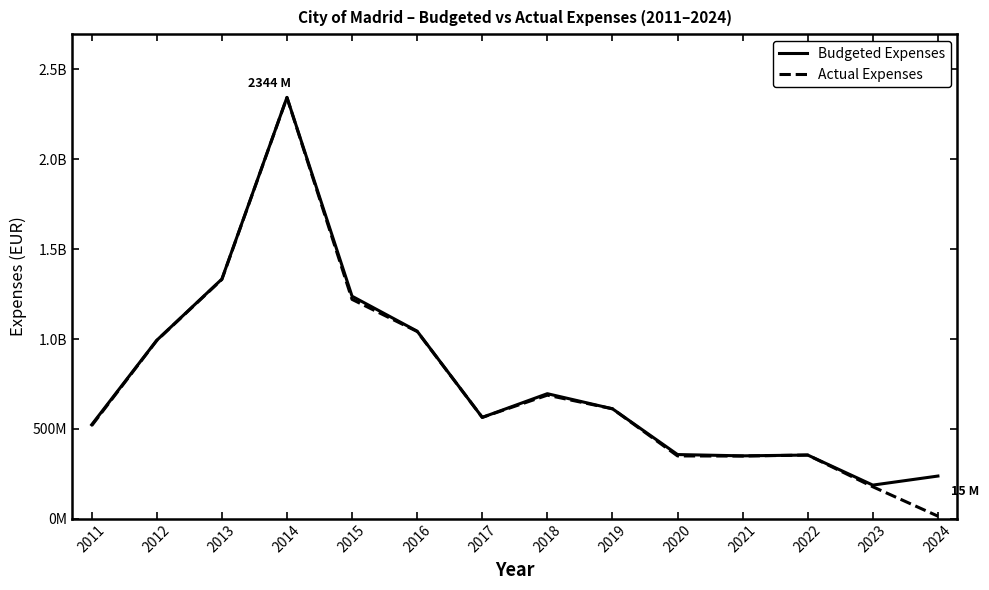

What are all the series names shown in the legend?

Budgeted Expenses, Actual Expenses